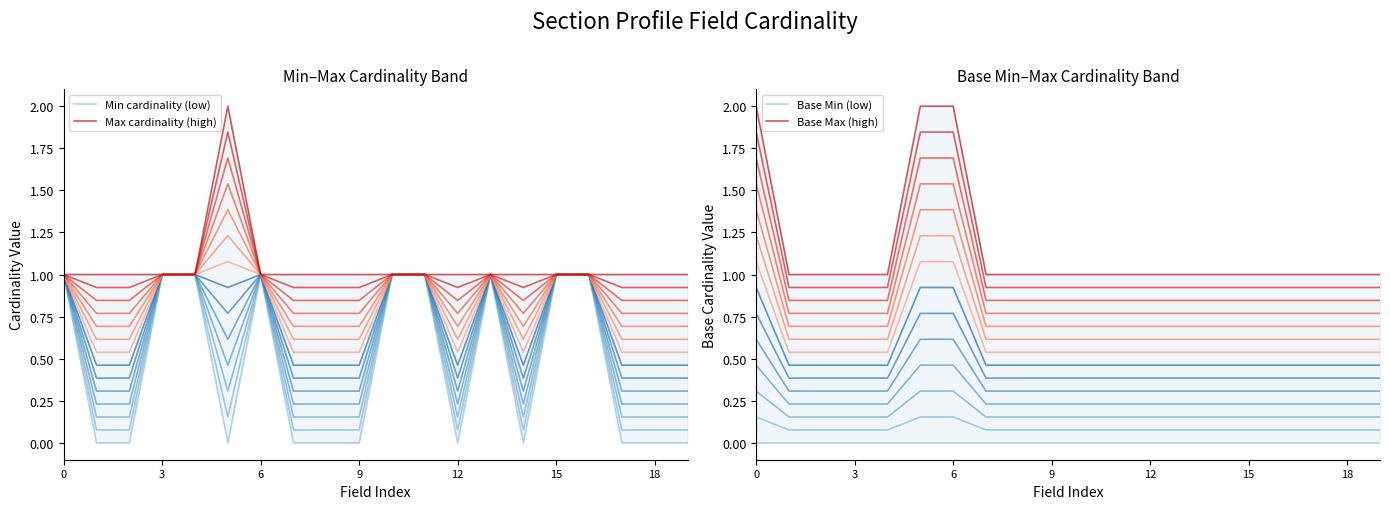

At how many categories does at least one series exceed 0?

20